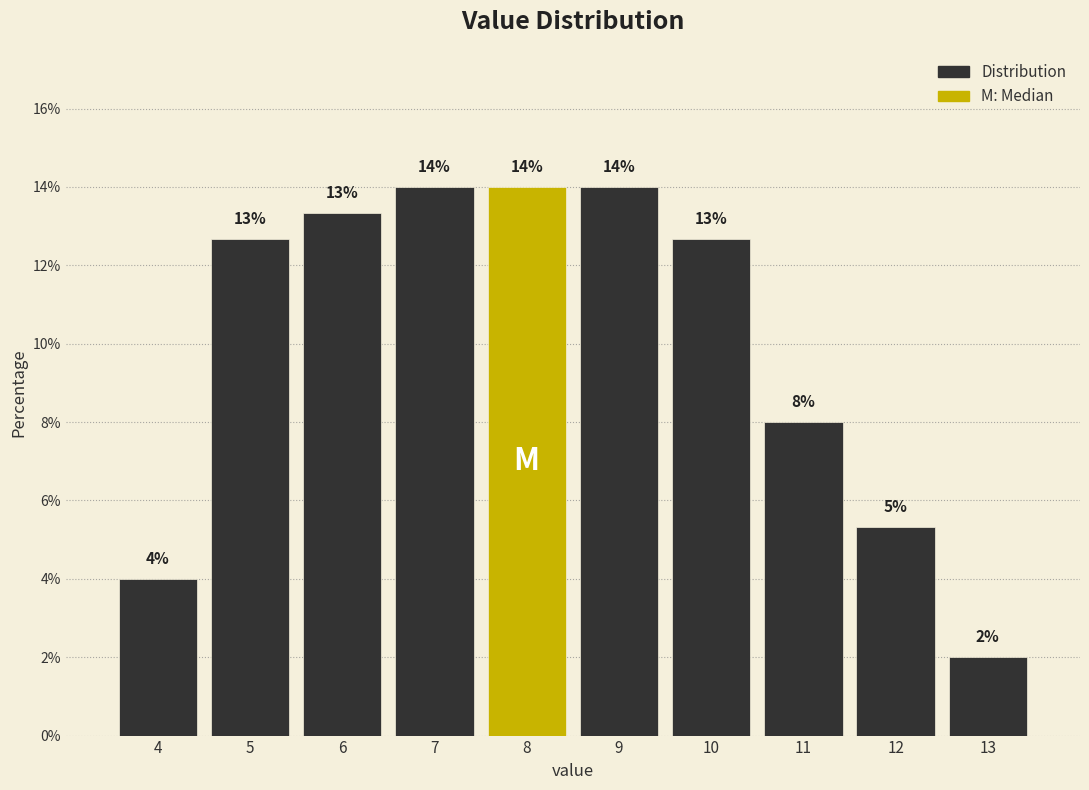

What is the greatest value displayed?

14.0